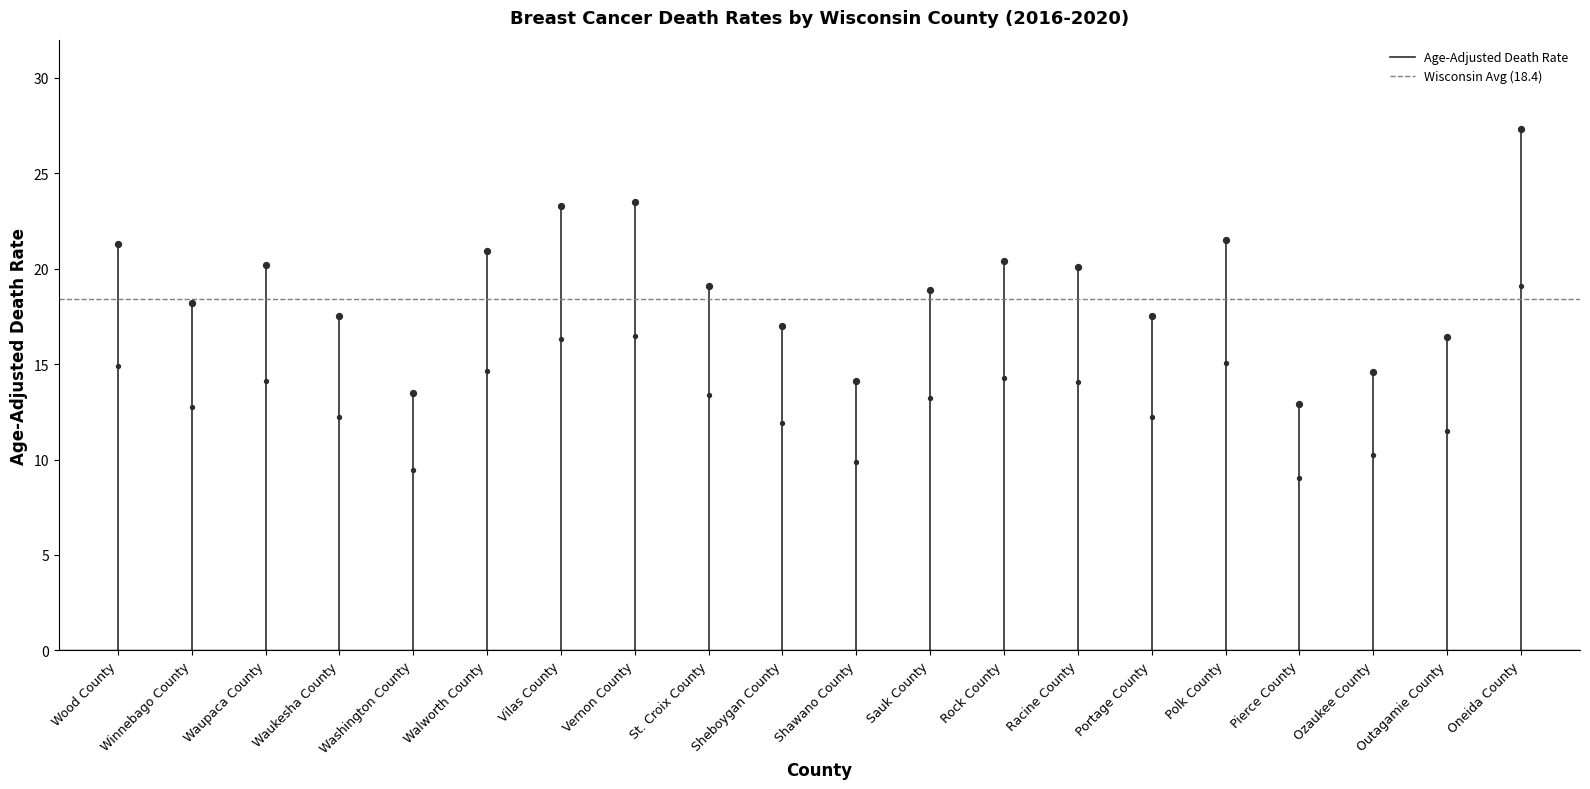

What is the change in value from Walworth County to Sheboygan County?

-3.9